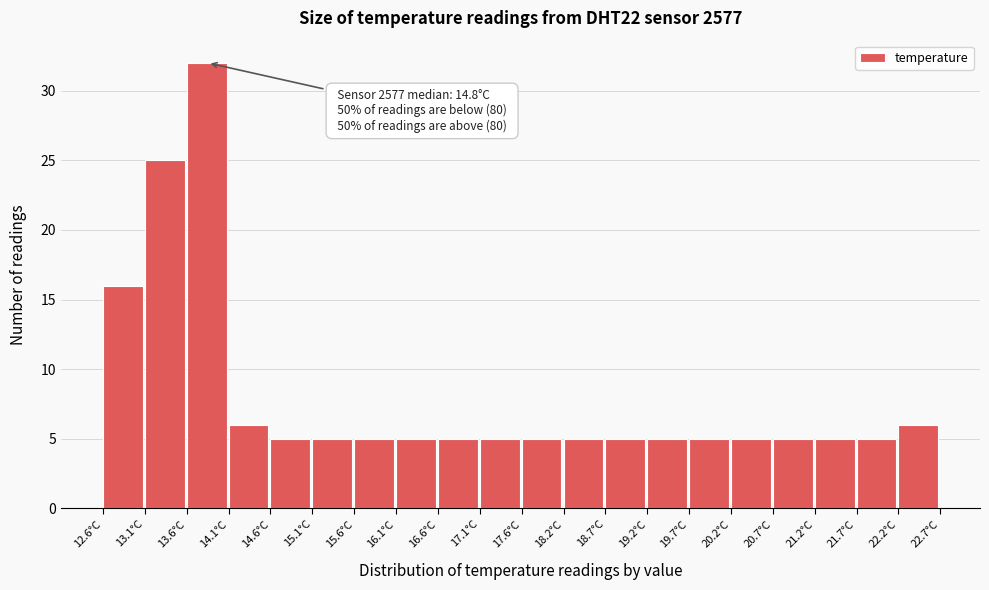

Over which range of the x-axis is the bar tallest?

13.6 to 14.1